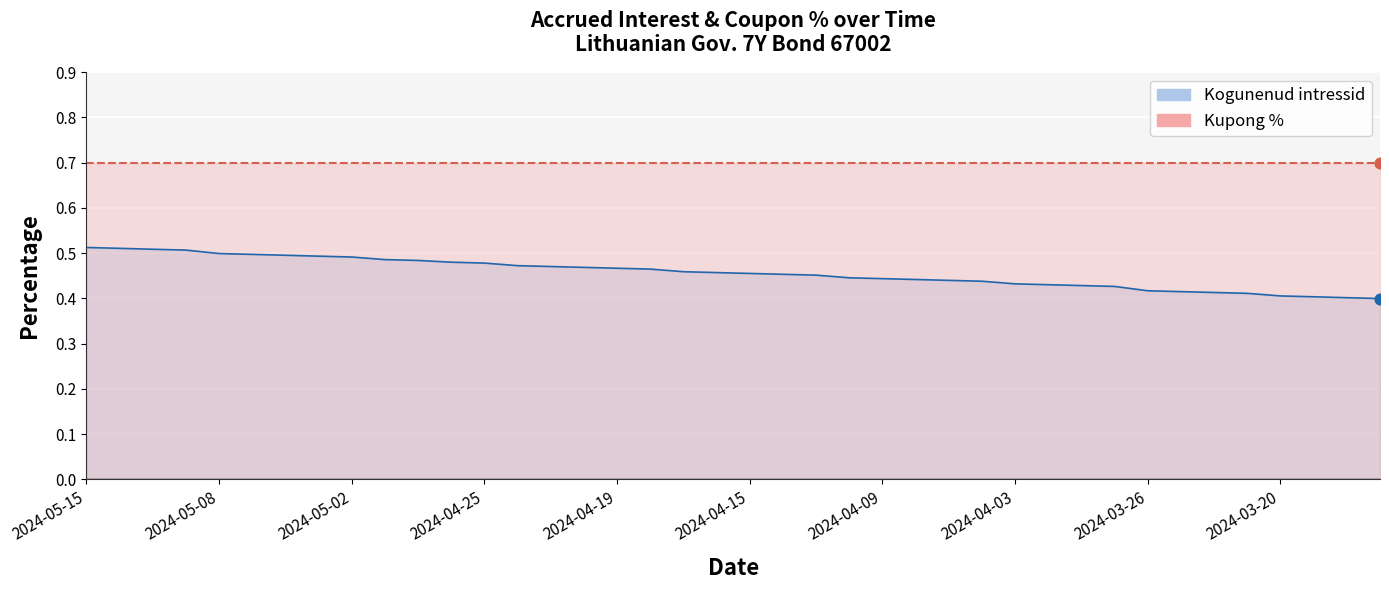

Which has a higher value, 2024-04-26 or 2024-03-22?

2024-04-26